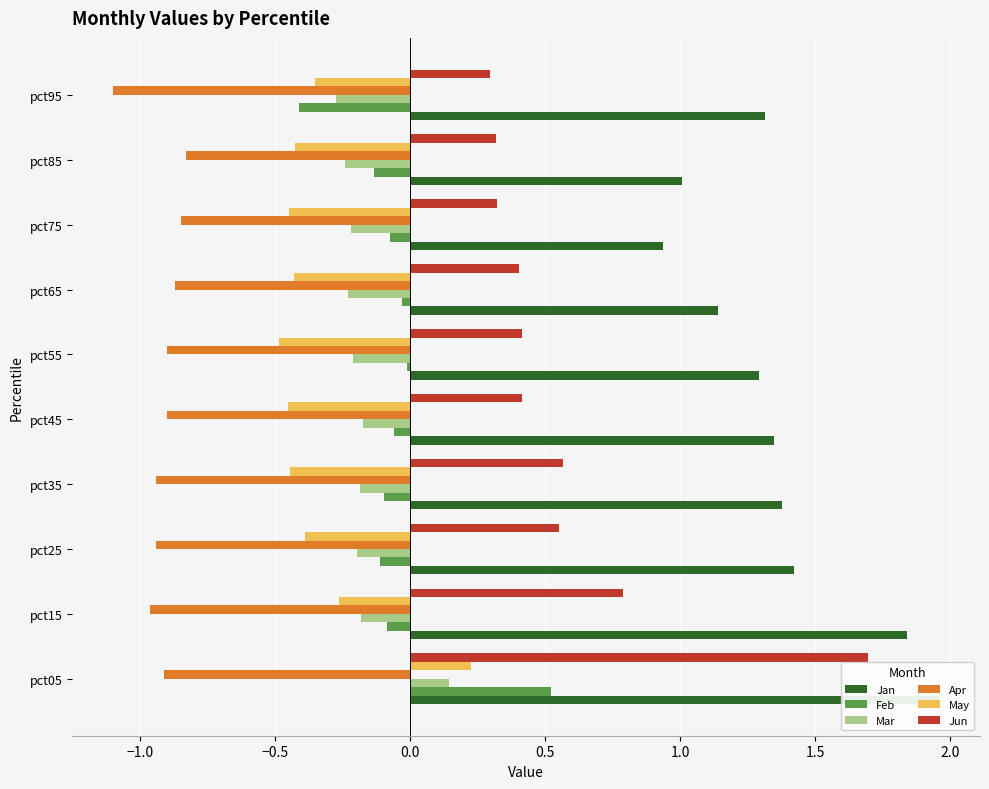

Reading right to left, what are all the values shown in this chart?

Jan: 1.3	1.0	0.9	1.1	1.3	1.3	1.4	1.4	1.8	2.0
Feb: -0.4	-0.1	-0.1	-0.0	-0.0	-0.1	-0.1	-0.1	-0.1	0.5
Mar: -0.3	-0.2	-0.2	-0.2	-0.2	-0.2	-0.2	-0.2	-0.2	0.1
Apr: -1.1	-0.8	-0.8	-0.9	-0.9	-0.9	-0.9	-0.9	-1.0	-0.9
May: -0.4	-0.4	-0.4	-0.4	-0.5	-0.5	-0.4	-0.4	-0.3	0.2
Jun: 0.3	0.3	0.3	0.4	0.4	0.4	0.6	0.6	0.8	1.7